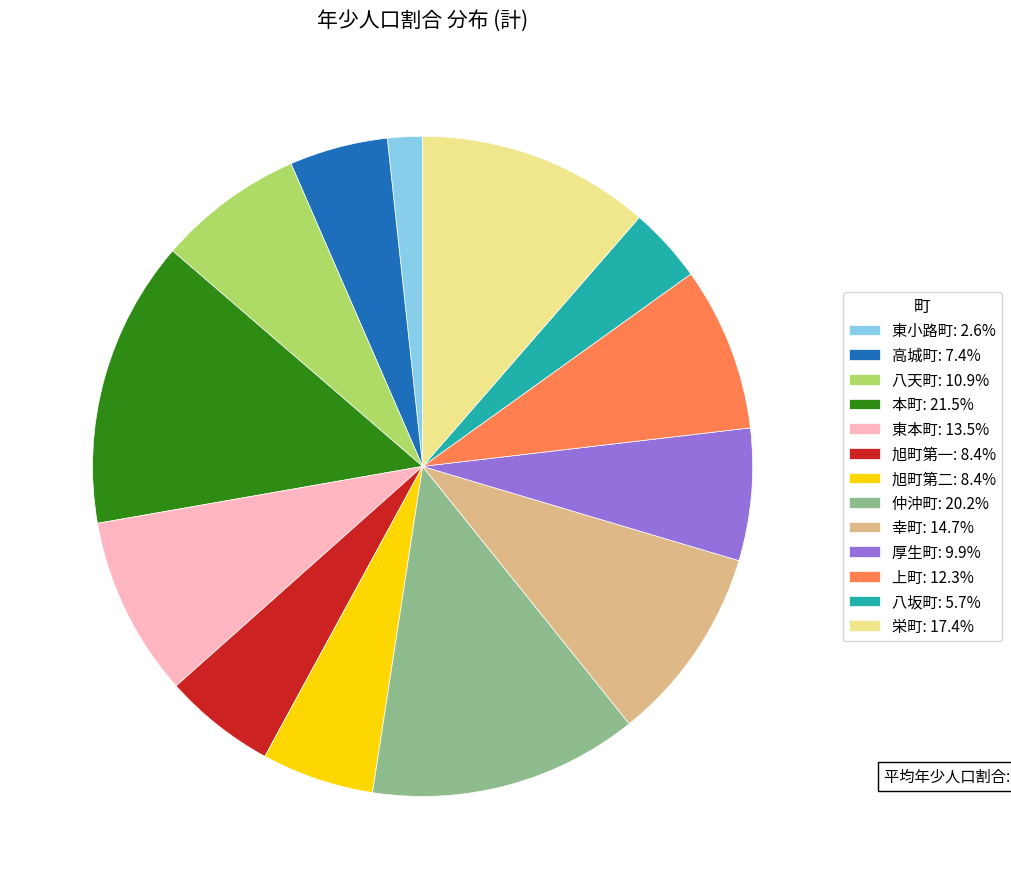

Combined, do 八天町: 10.9% and 高城町: 7.4% account for over 50%?

No